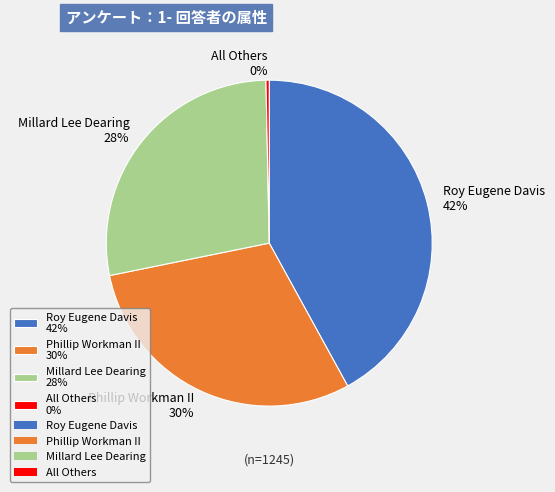

What percentage is the Millard Lee Dearing slice, to the nearest percent?

28%